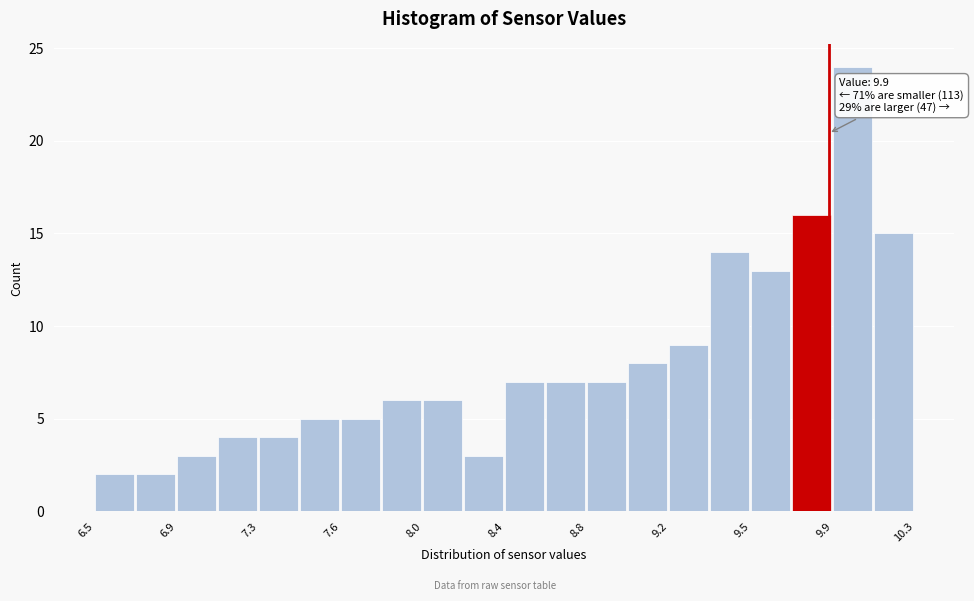

Around what value on the x-axis is the tallest bar? Give the approximate position of its centre, as read against the axis.

10.00